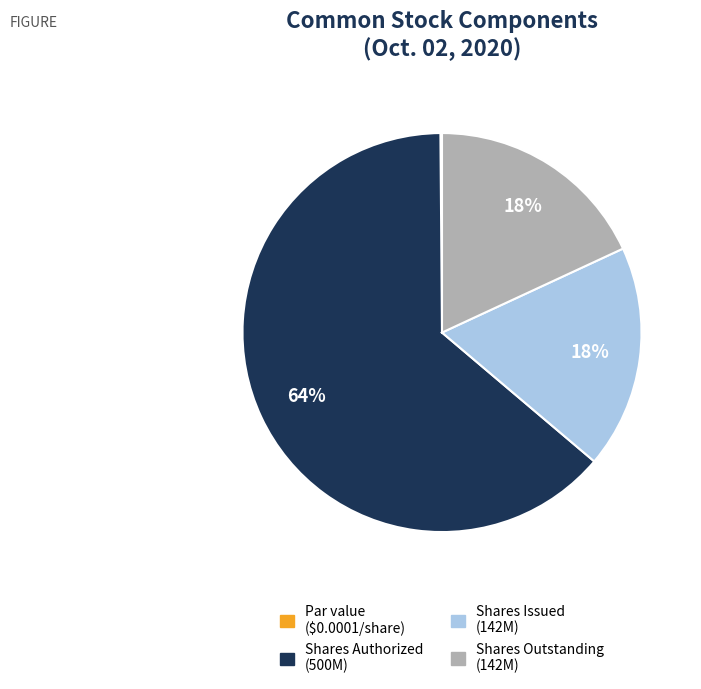

To the nearest percent, what is the average slice percentage?

25%